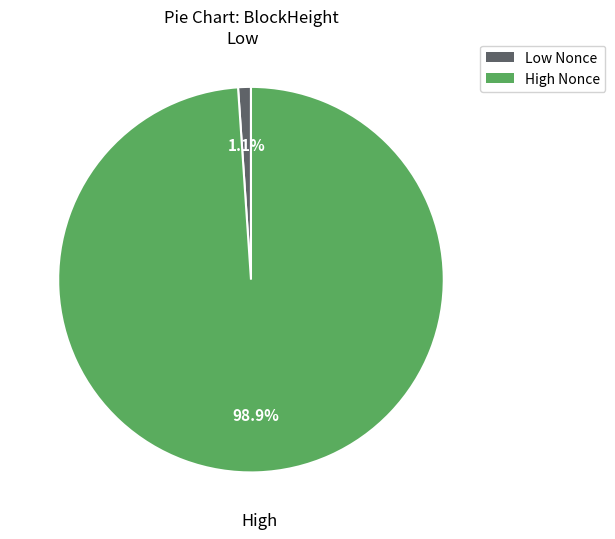

Is there any slice that represents more than half of the pie?

Yes